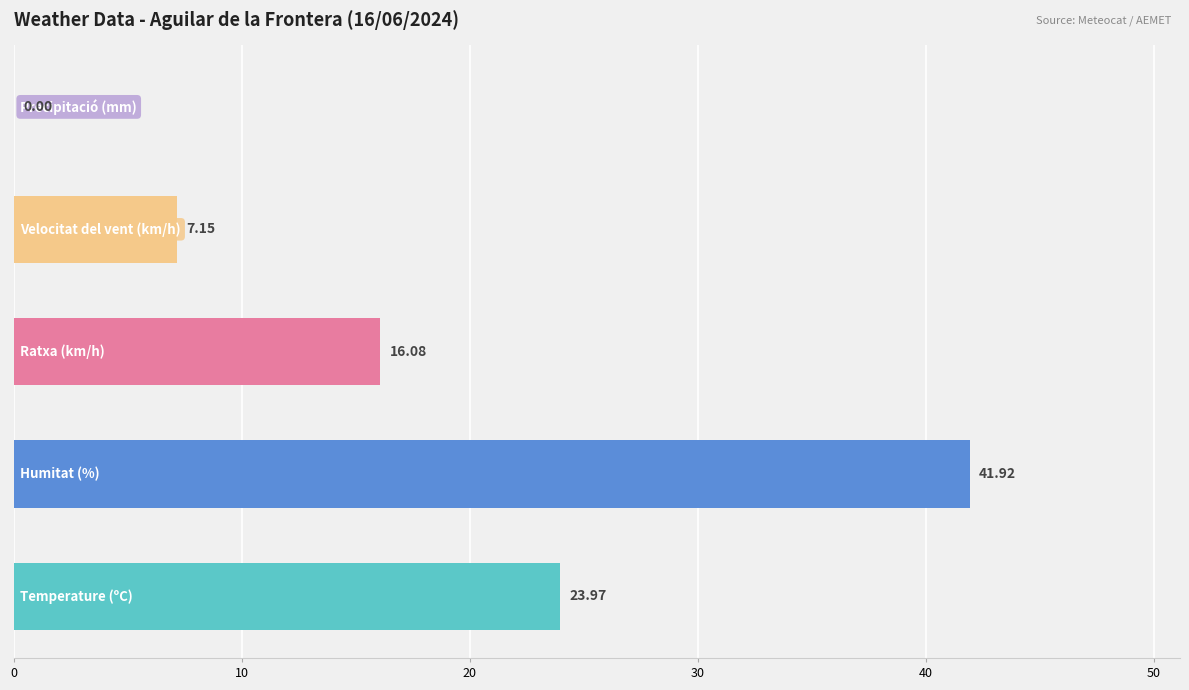

What is the sum of all values?

89.1